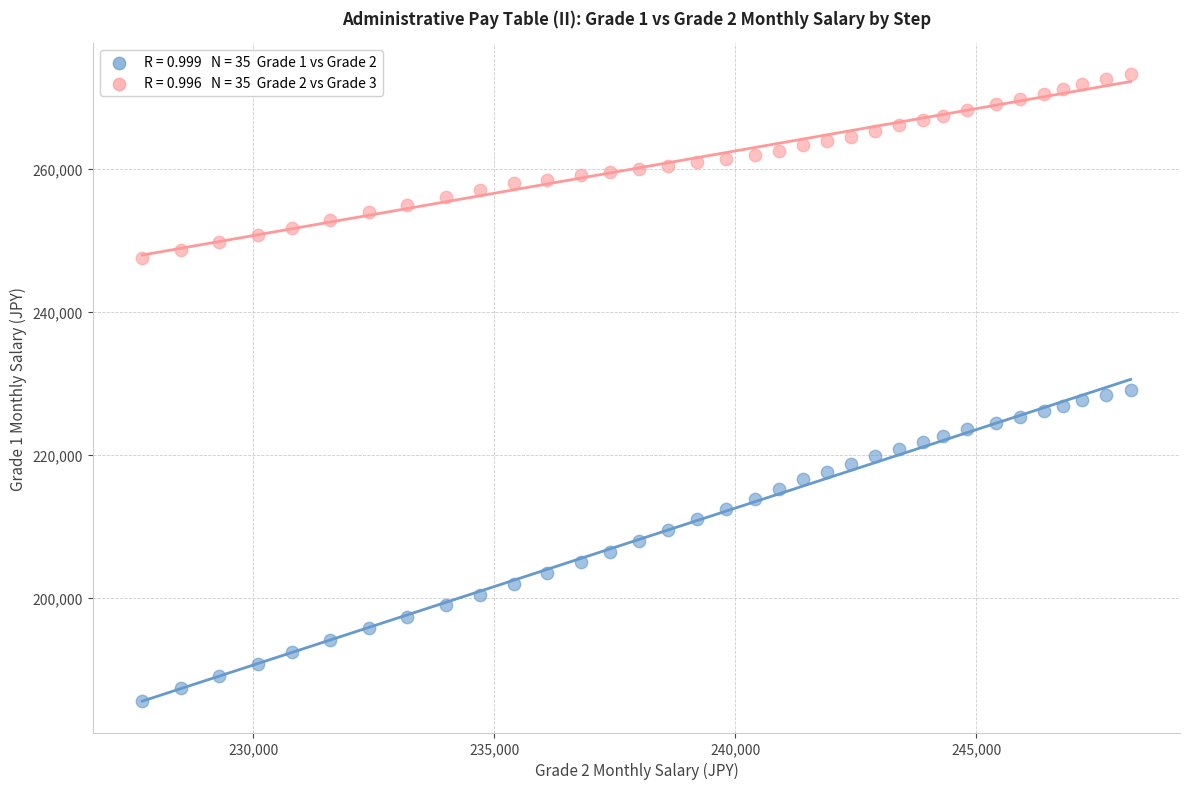

Across all data points, what is the range of X values (max minus min)?

20500